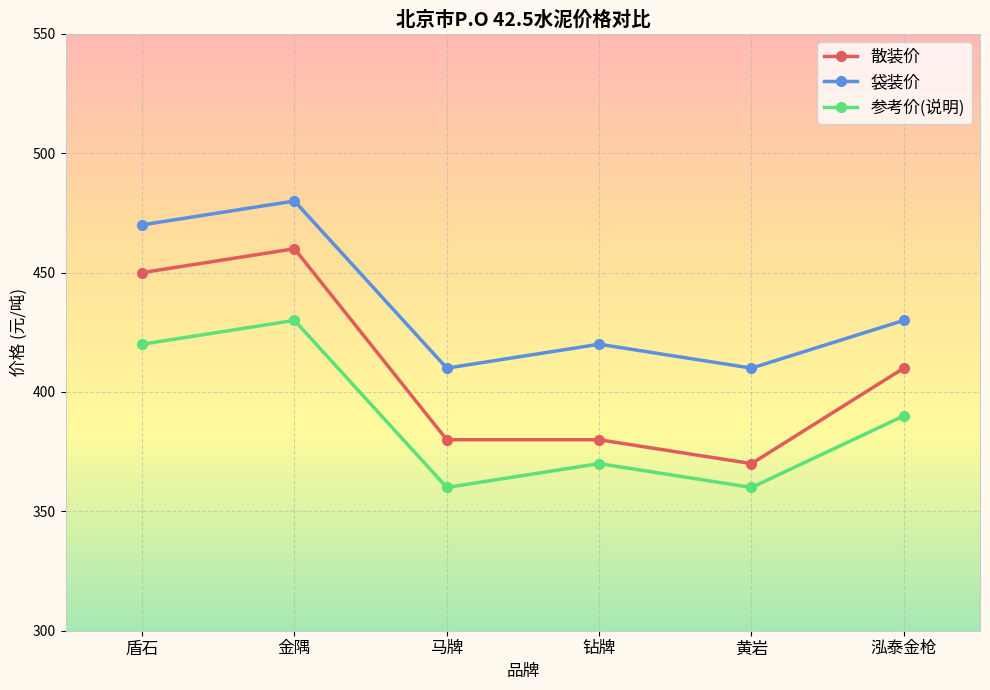

How many data points in 袋装价 are less than 430?

3